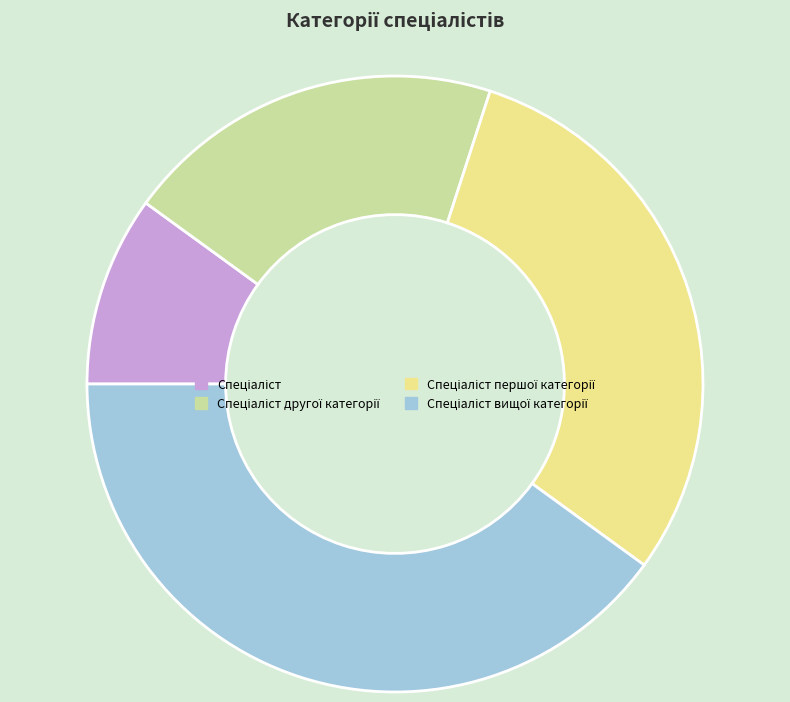

Does any single category account for the majority?

No